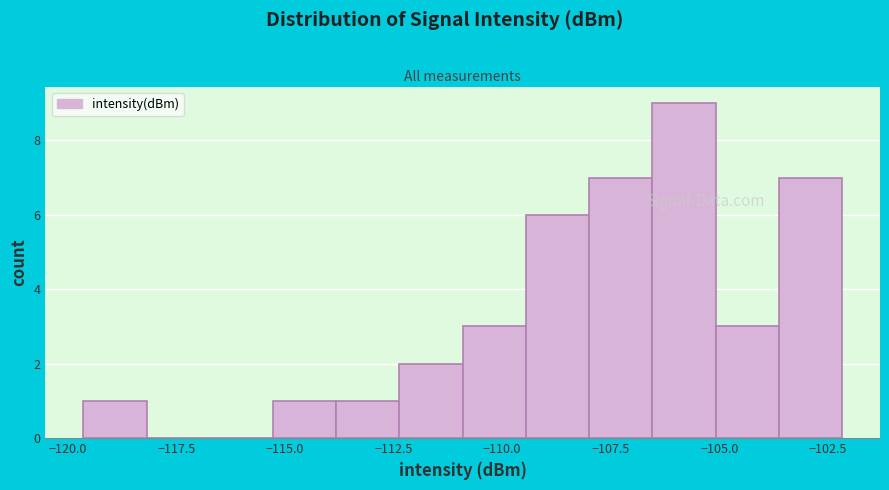

Around what value on the x-axis is the tallest bar? Give the approximate position of its centre, as read against the axis.

-106.0